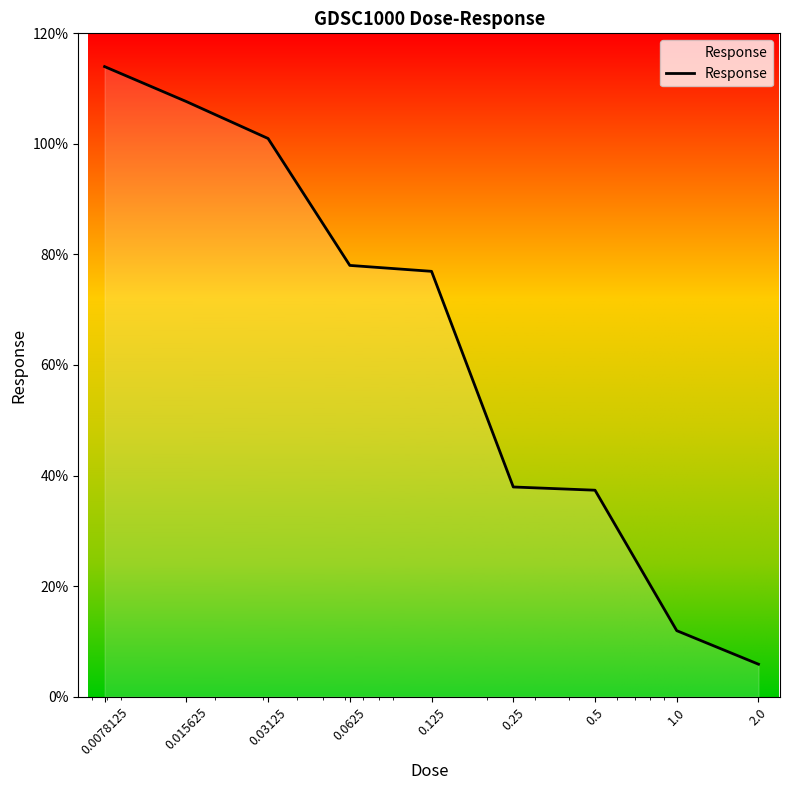

What is the smallest value displayed?

5.9